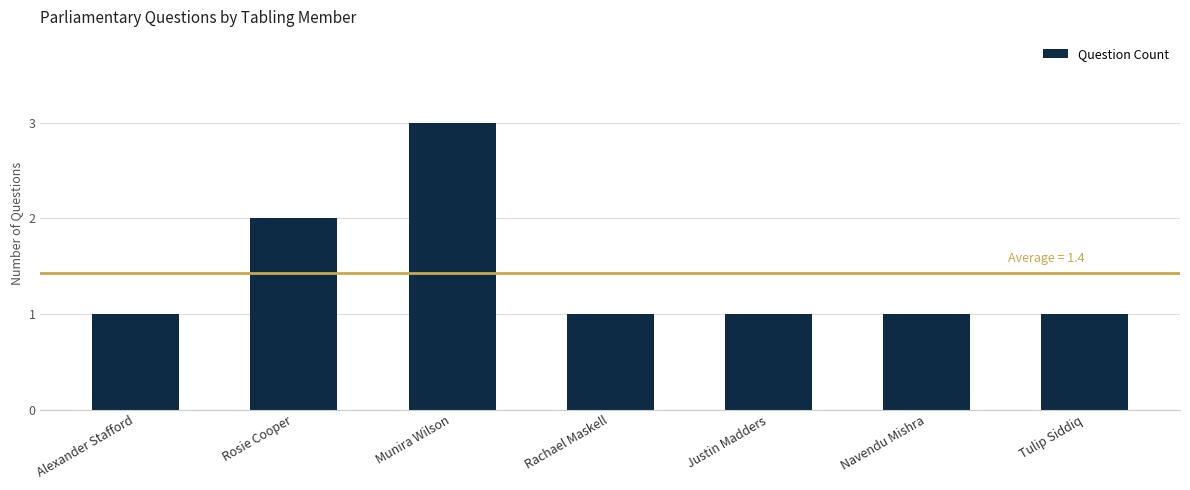

How many values are between 1 and 2?

6